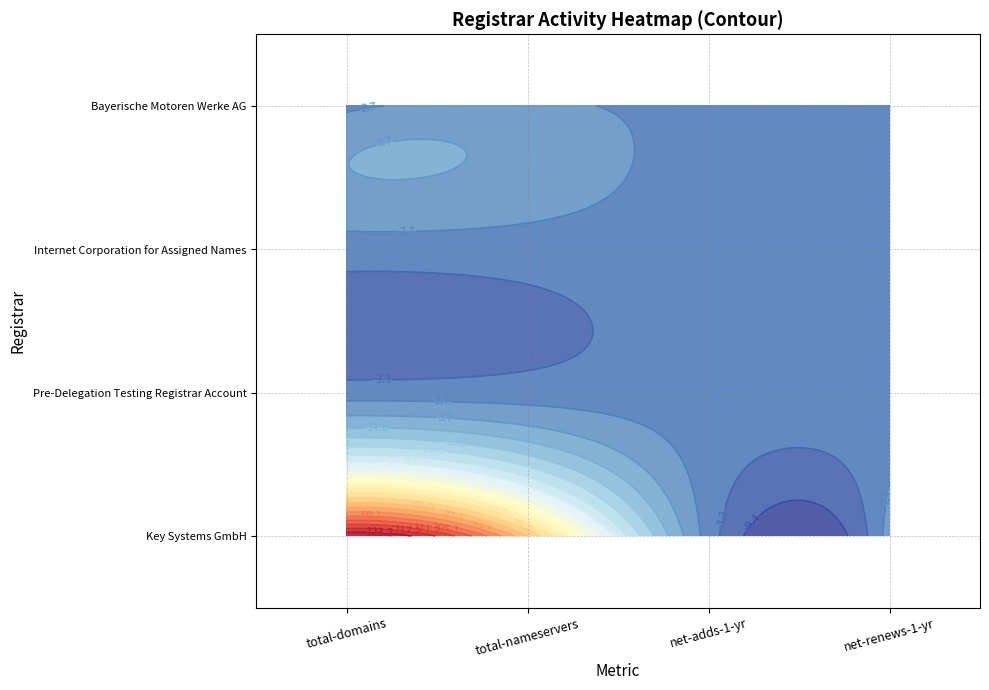

Is it true that Key Systems GmbH equals 213 at total-domains?

False